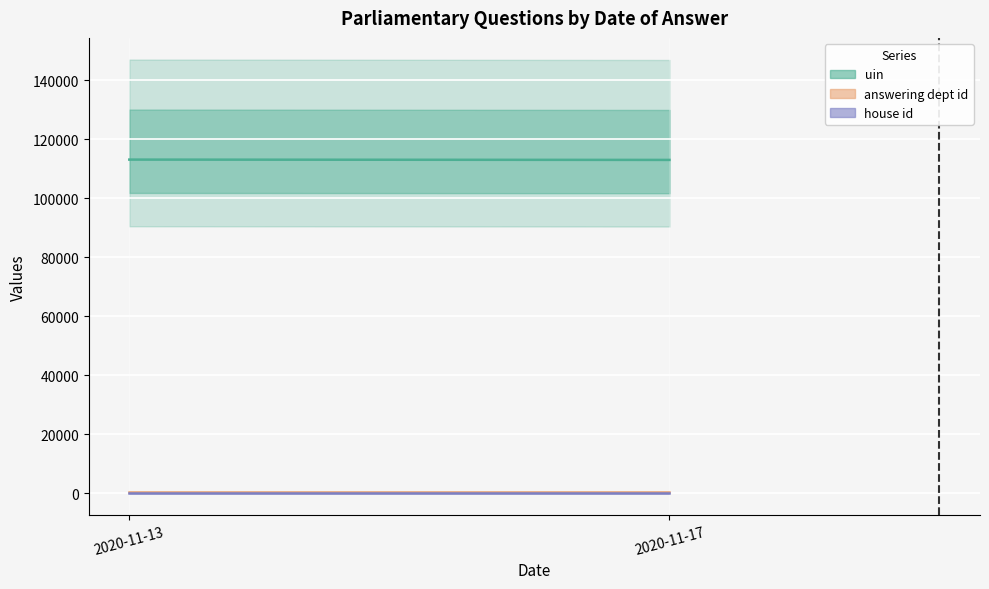

Reading left to right, list all the values displayed in this chart.

uin: 113091.5	112985.5
answering dept id: 202.0	202.0
house id: 1.0	1.0